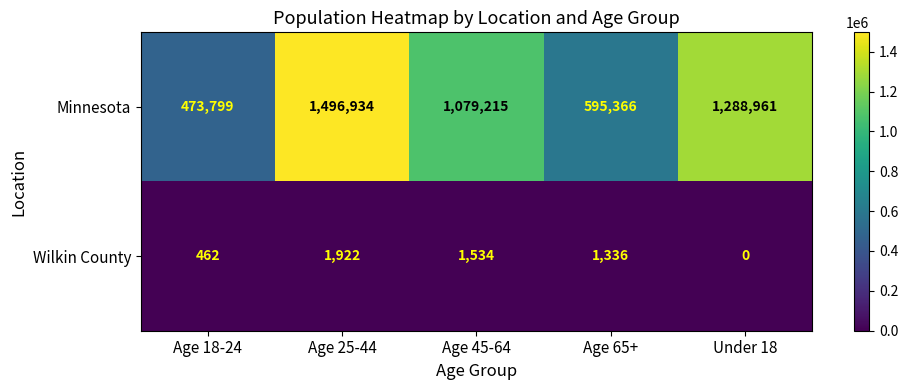

List the series in order of their overall mean, lowest first.

Wilkin County, Minnesota